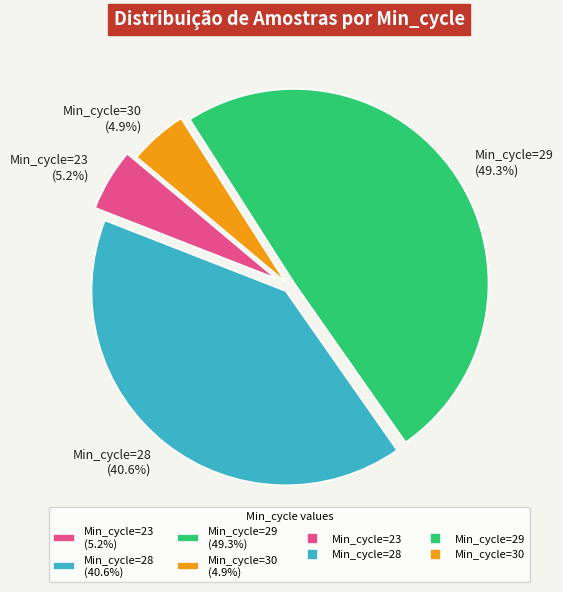

How many slices are in this pie chart?

4